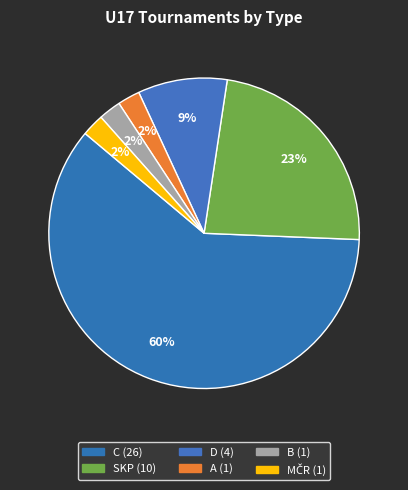

Rank the categories by value from highest to lowest.

C, SKP, D, A, B, MČR